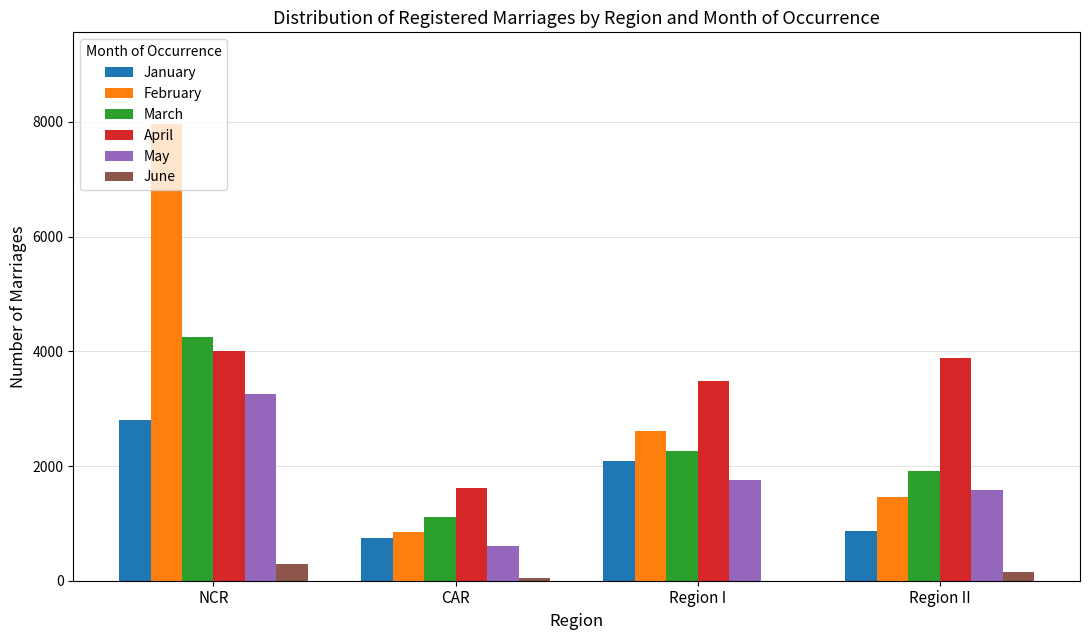

At which category does the chart reach its peak across all series?

NCR